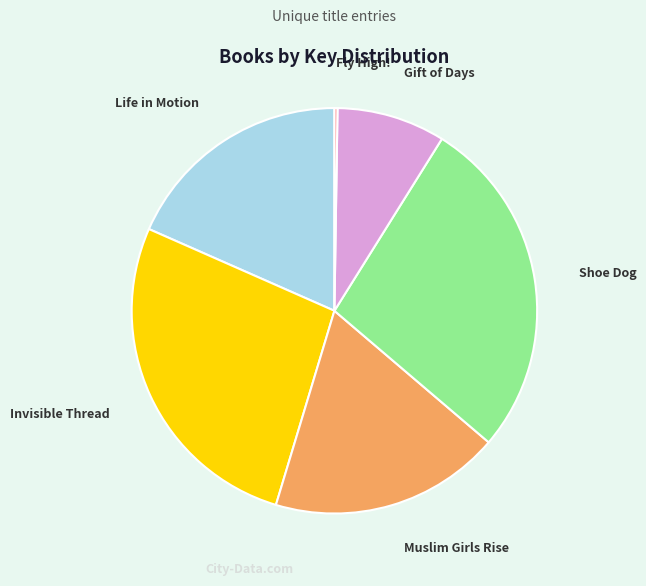

Which has a higher value, Gift of Days or Invisible Thread?

Invisible Thread